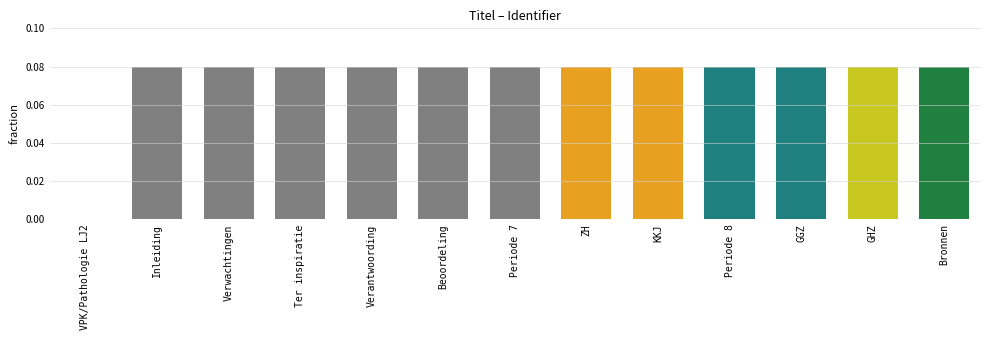

Which has a higher value, GGZ or VPK/Pathologie LJ2?

GGZ